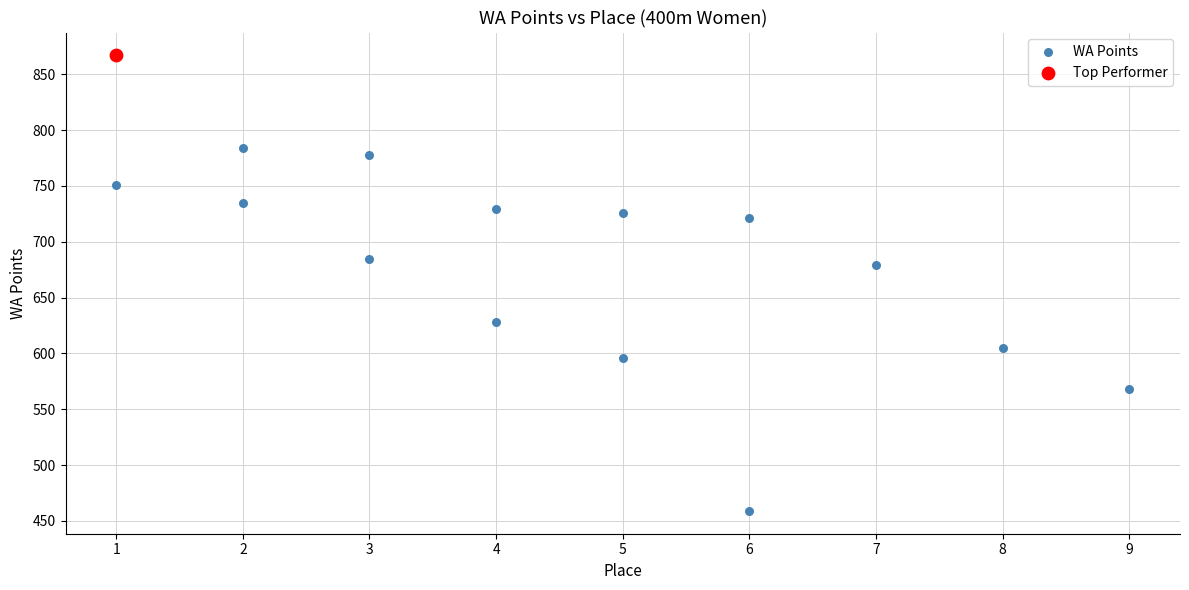

What are all the series names shown in the legend?

WA Points, Top Performer